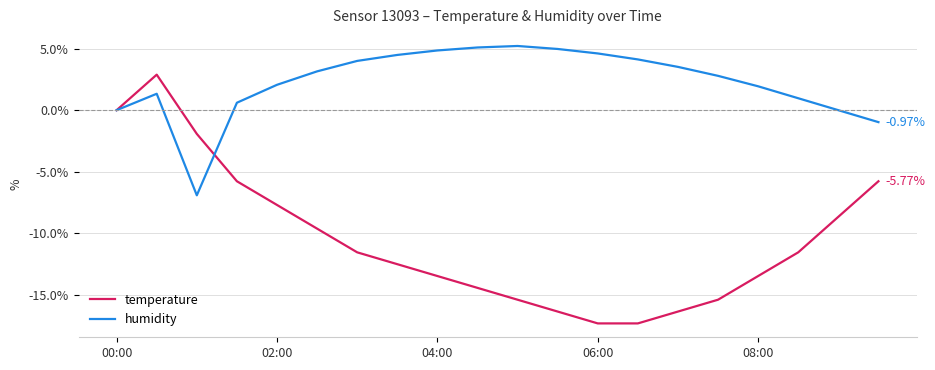

What is the minimum value for temperature?

-17.3